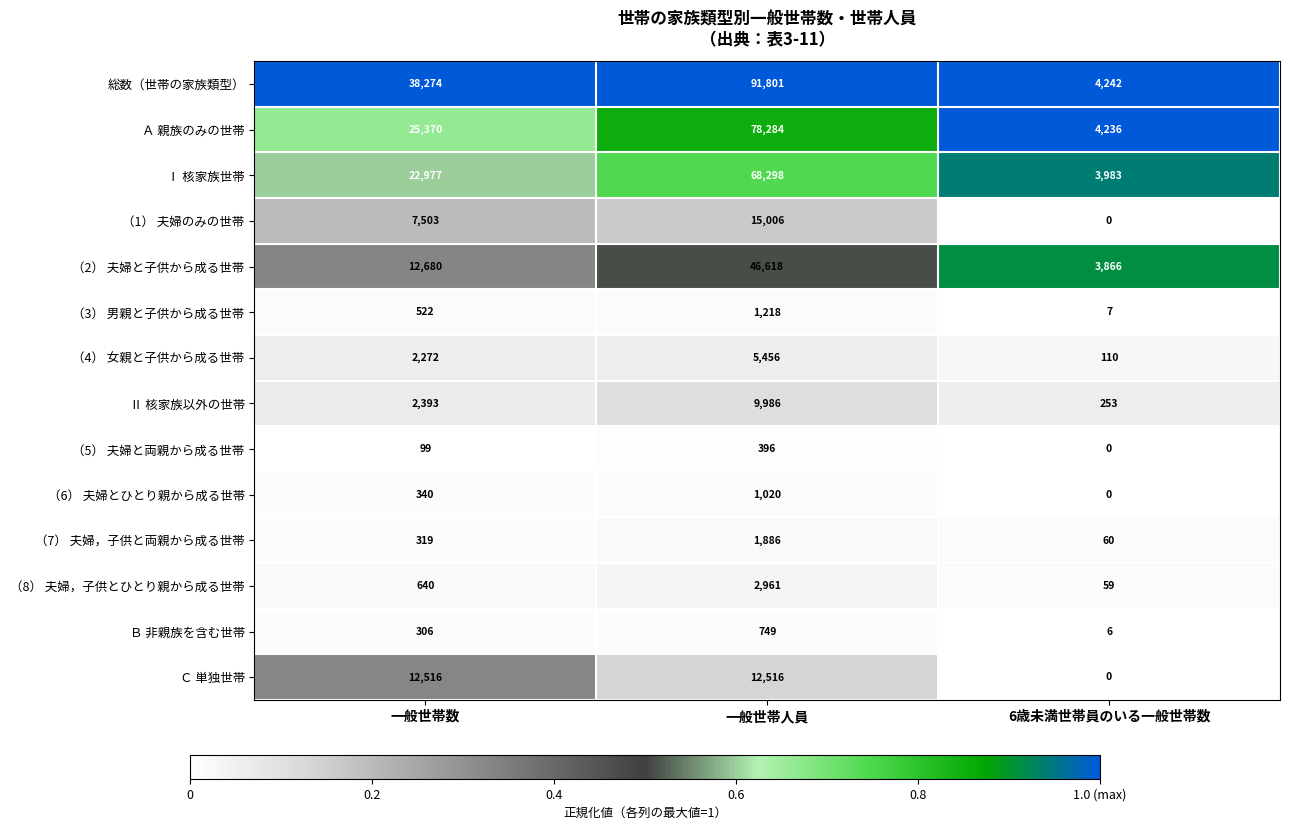

How many （8） 夫婦，子供とひとり親から成る世帯 values are between 59 and 2961?

3